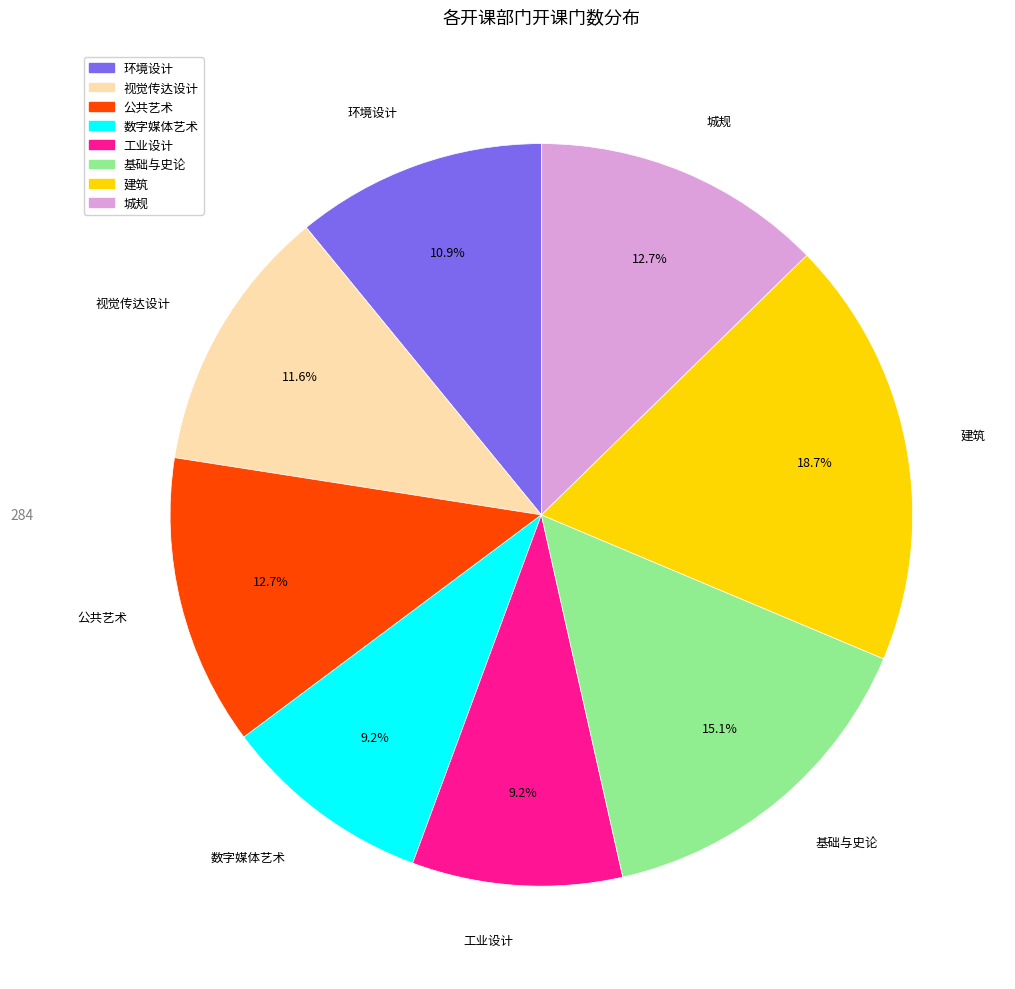

To the nearest percent, what percentage of the pie is 数字媒体艺术?

9%